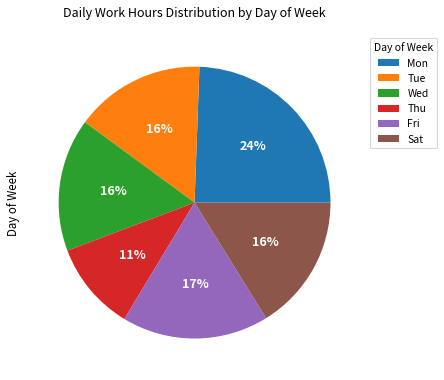

The Sat slice represents 16% of the pie. True or false?

True